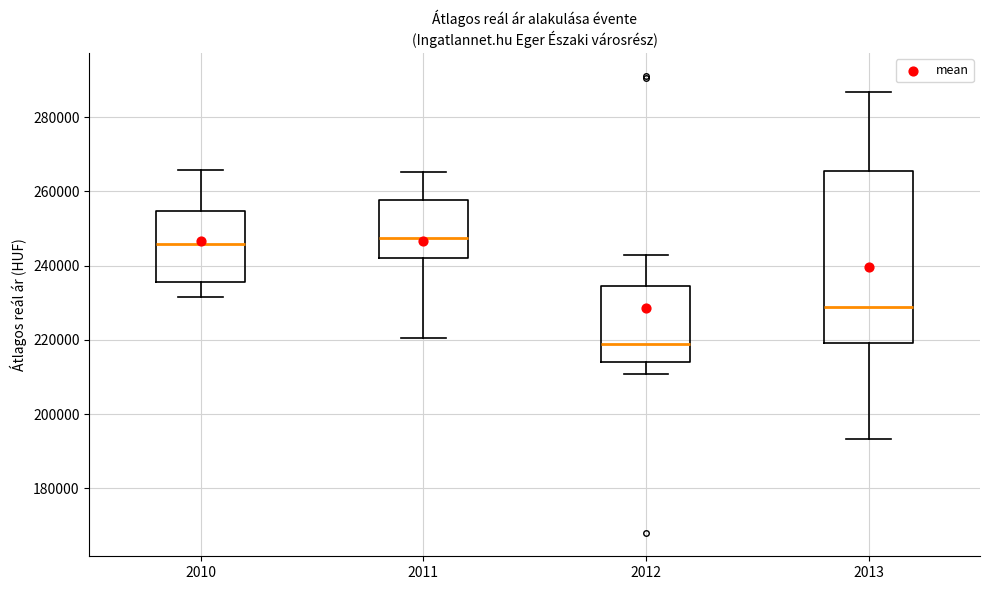

Comparing the boxes themselves (not the whiskers), which one is the tallest?

2013